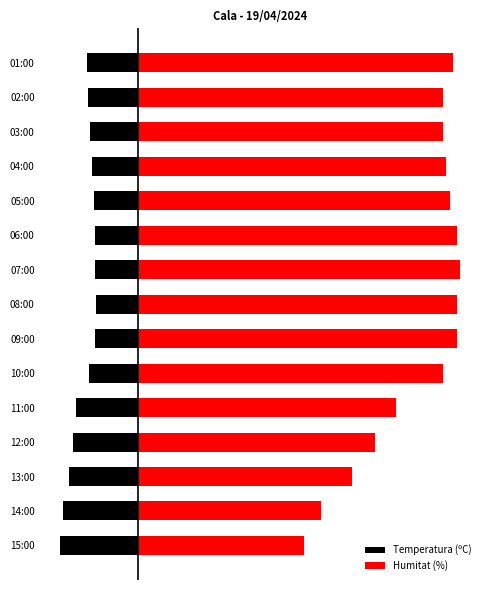

List the series in order of their overall mean, highest first.

Humitat (%), Temperatura (ºC)